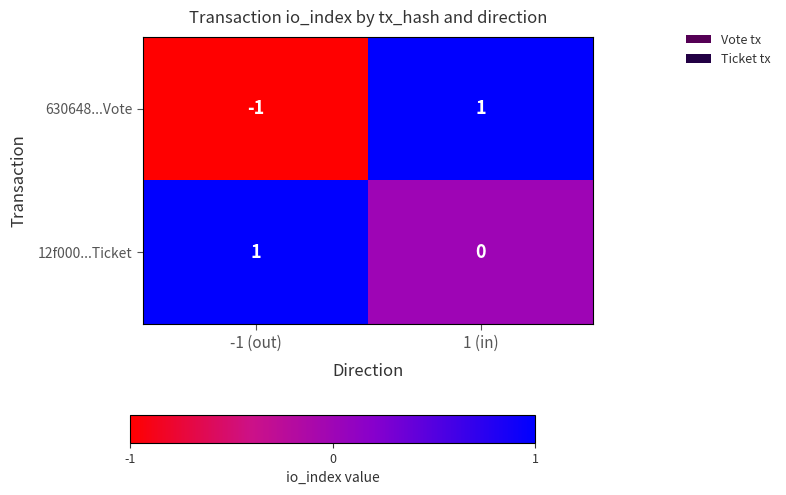

Reading right to left, what are all the values shown in this chart?

630648...Vote: 1 (in)=1	-1 (out)=-1
12f000...Ticket: 1 (in)=0	-1 (out)=1